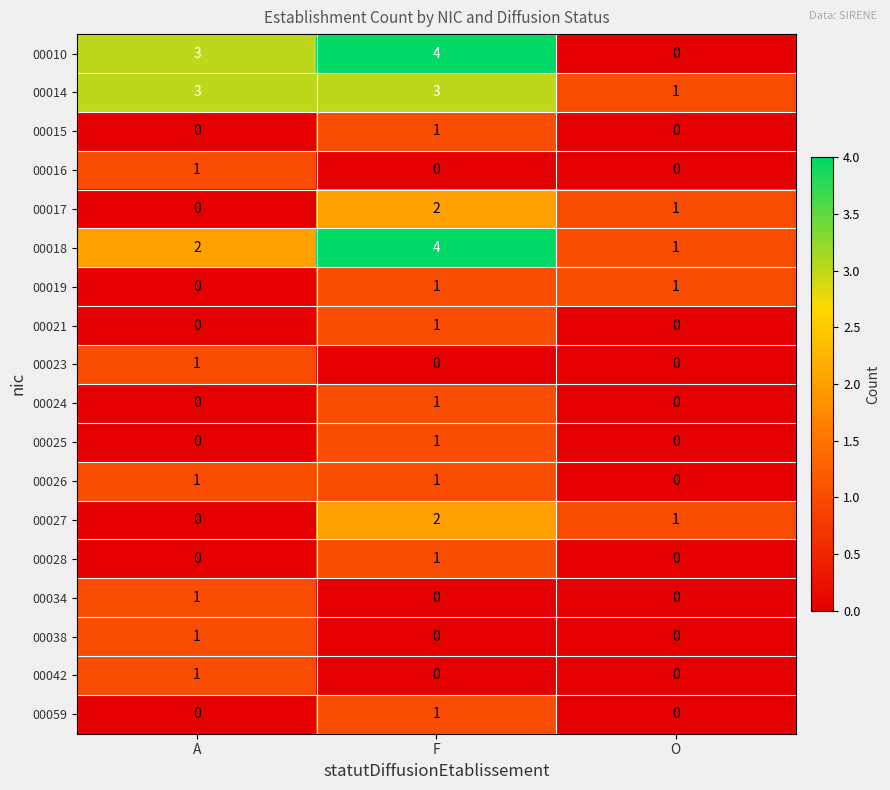

Count the 00021 values in the range 0 to 1.

3